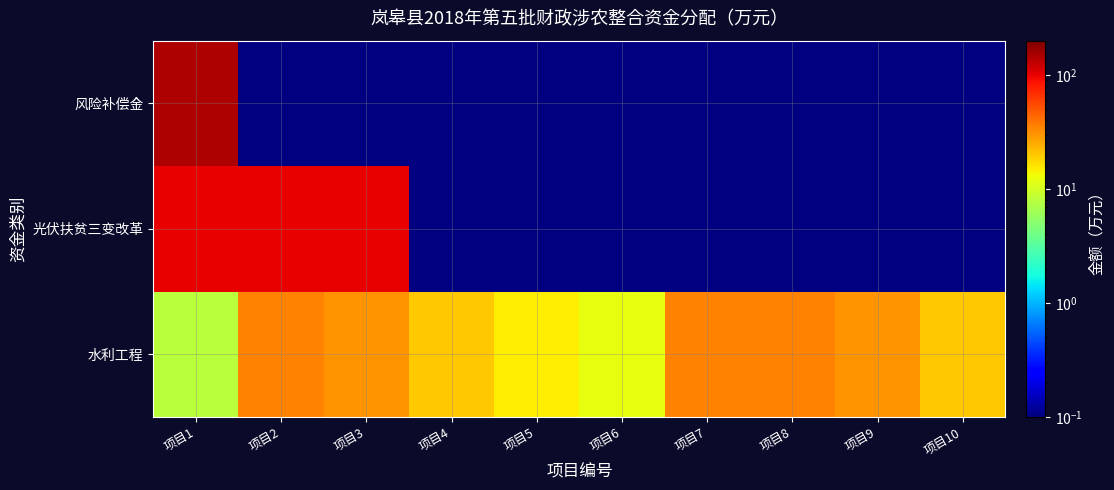

At how many categories does at least one series exceed 135?

1